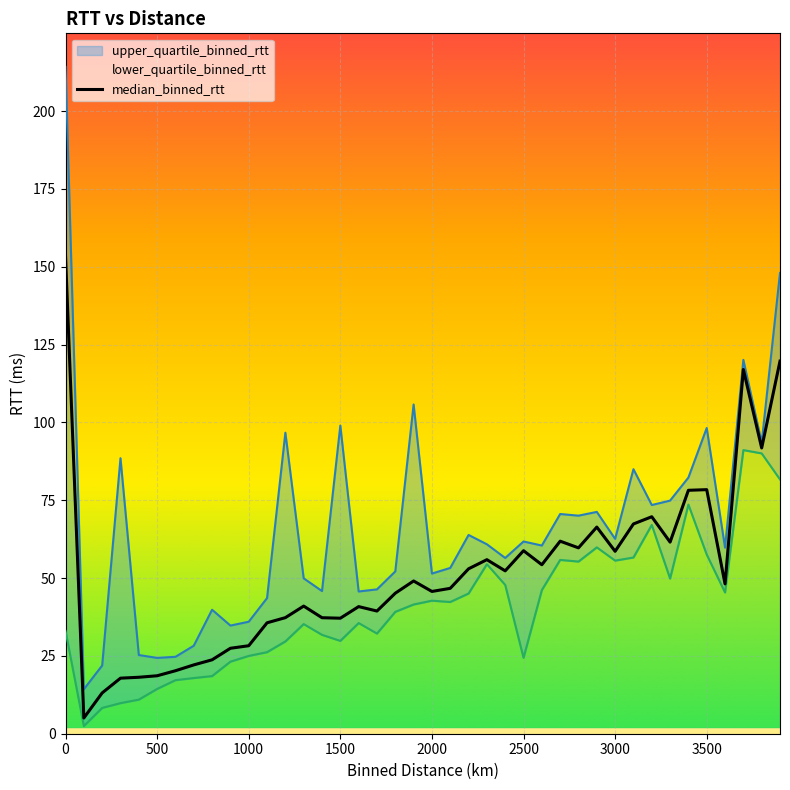

What is the value of the 21st point from the left?

45.7